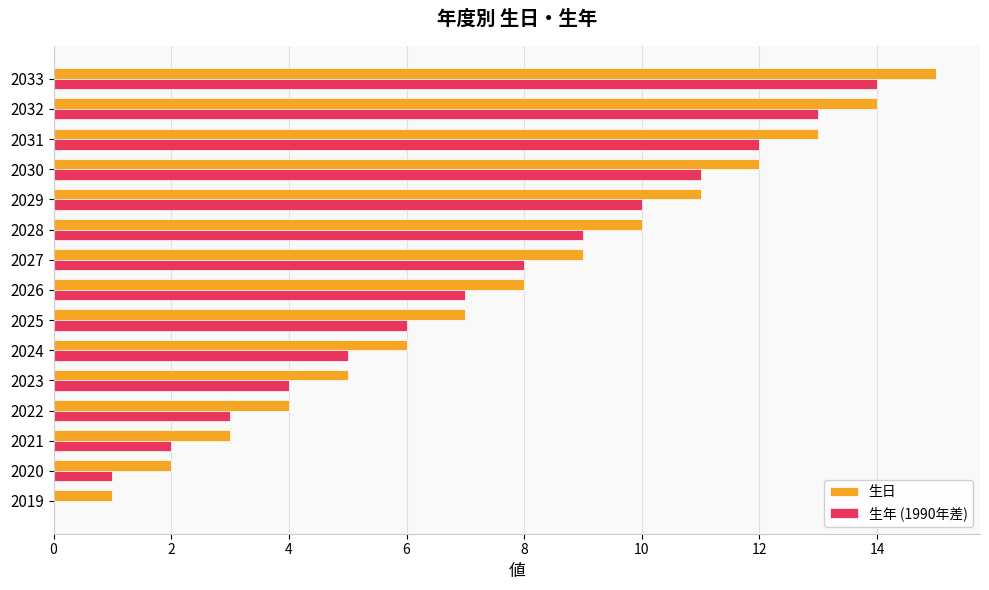

What value does the 生年 (1990年差) series have at 2027?

8